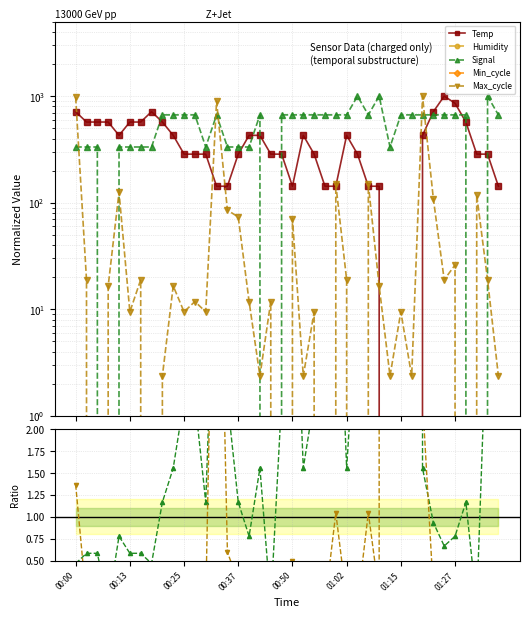

True or false: Humidity and Signal cross at least once.

False